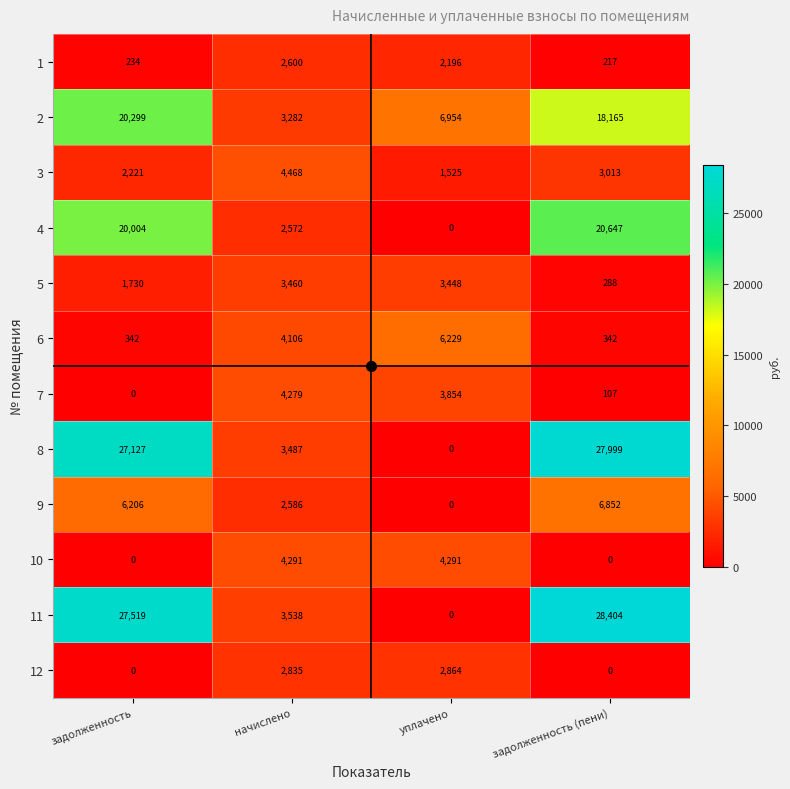

Which series has the largest total across all categories?

11